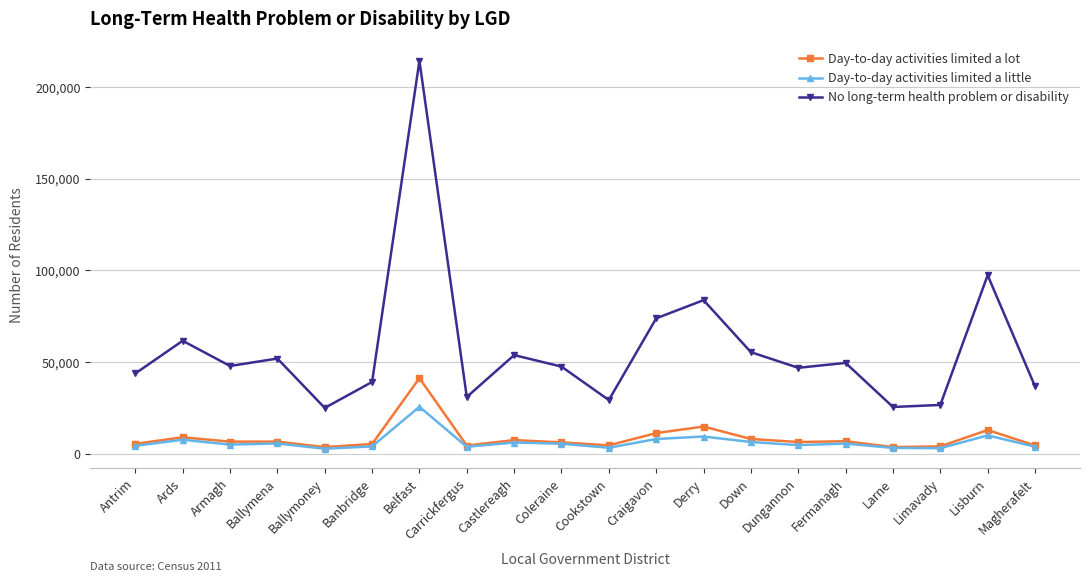

Which series has the widest spread of values?

No long-term health problem or disability